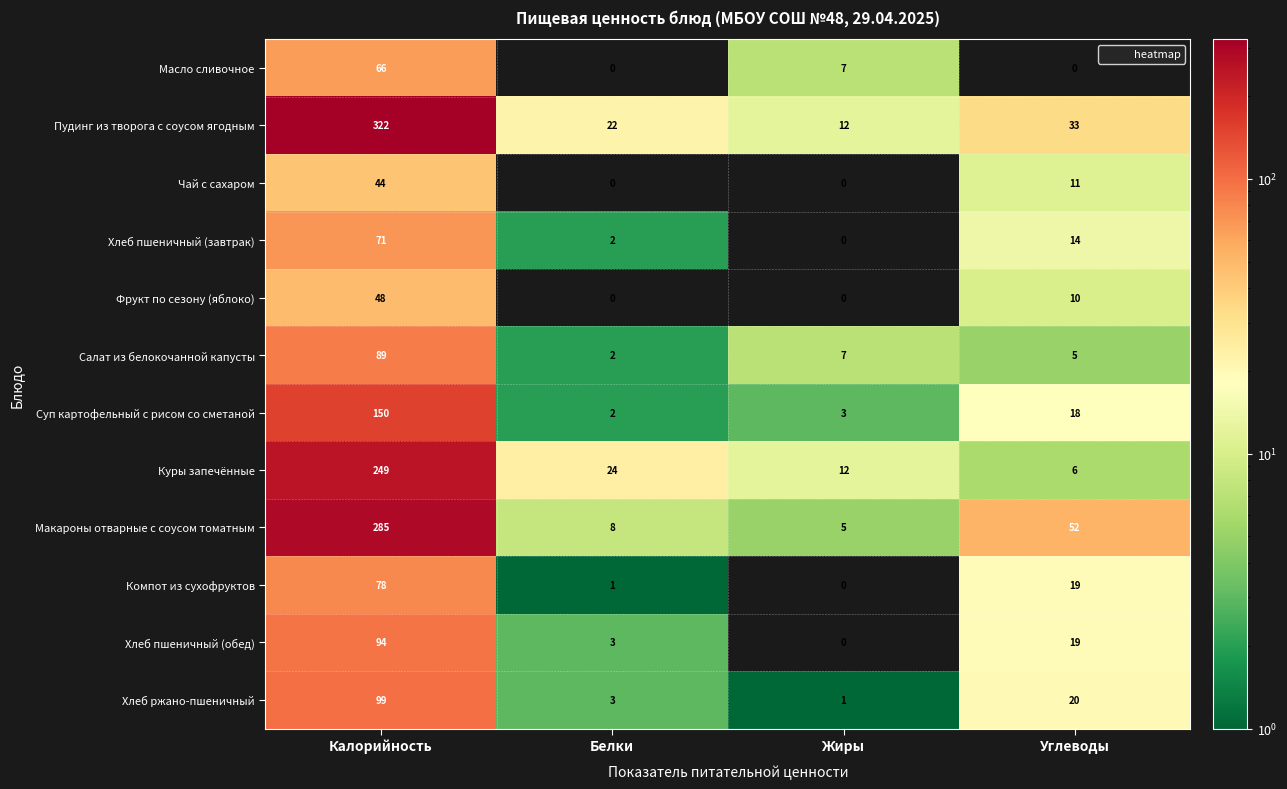

What is the total value across all series at Белки?

67